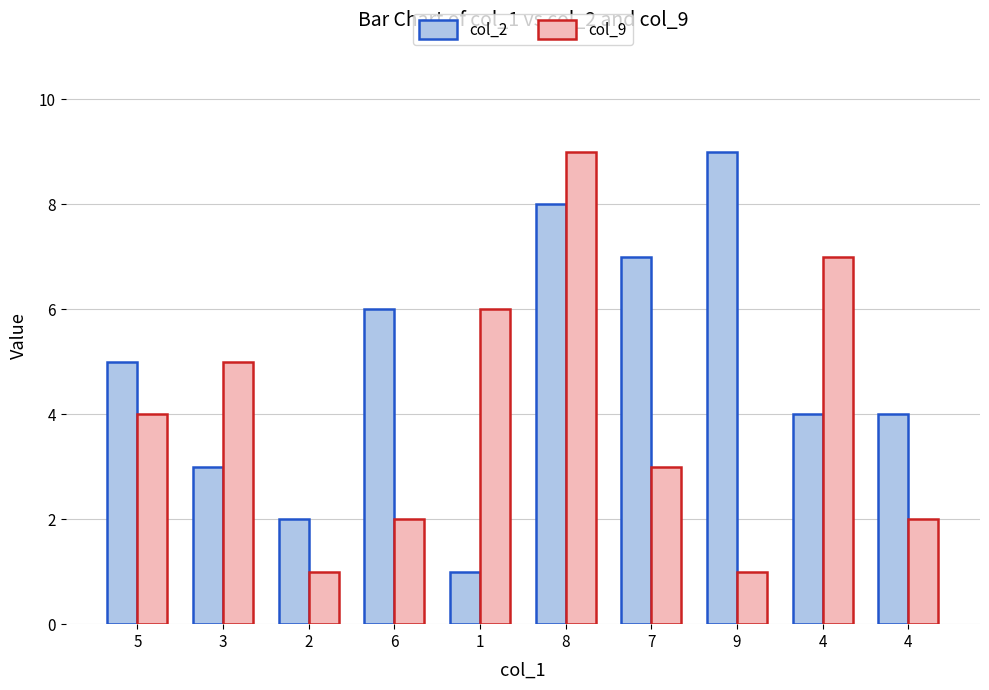

What is the sum of all col_2 values?

49